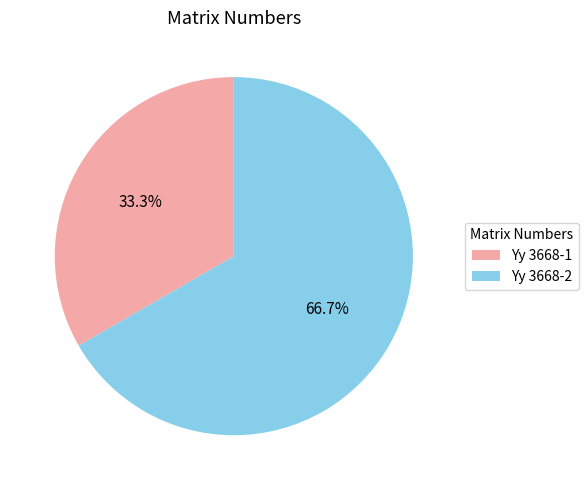

To the nearest percent, what percentage of the pie is Yy 3668-2?

67%